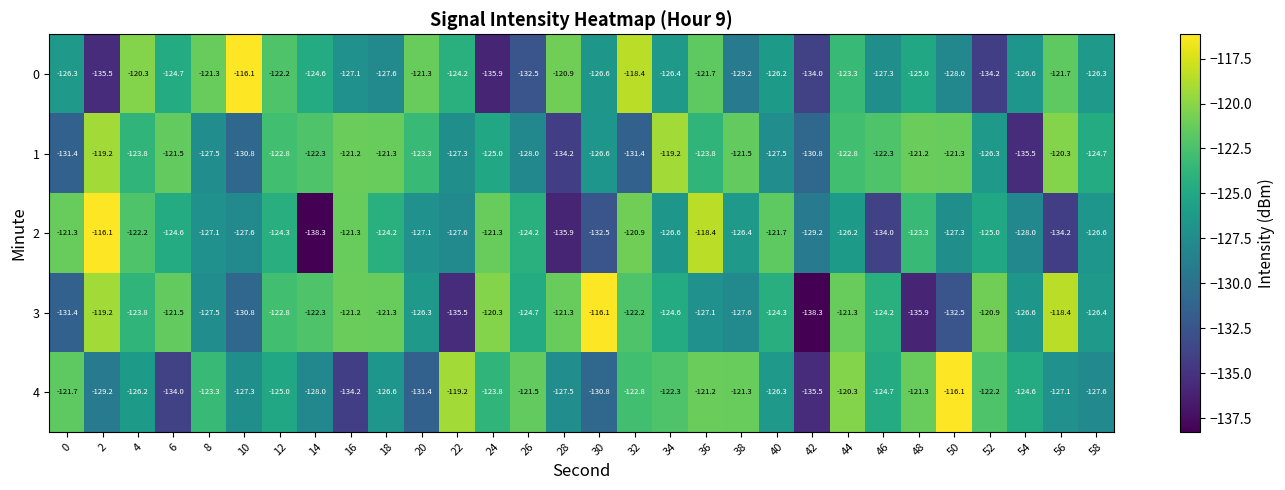

How many data points in 1 are above -123?

13